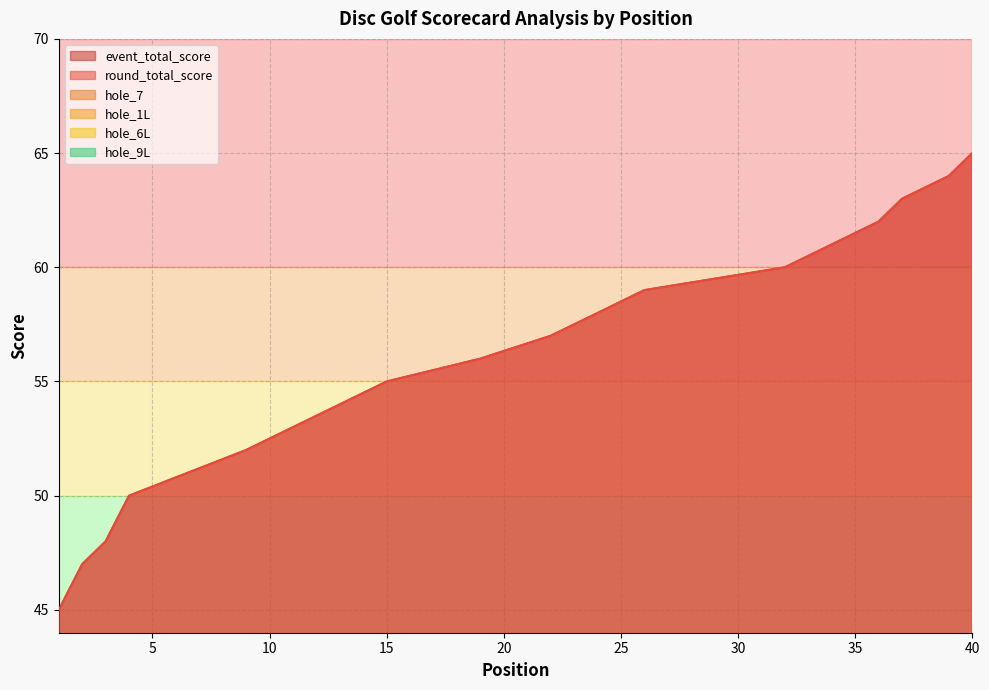

The round_total_score series shows 41 at 26. True or false?

False